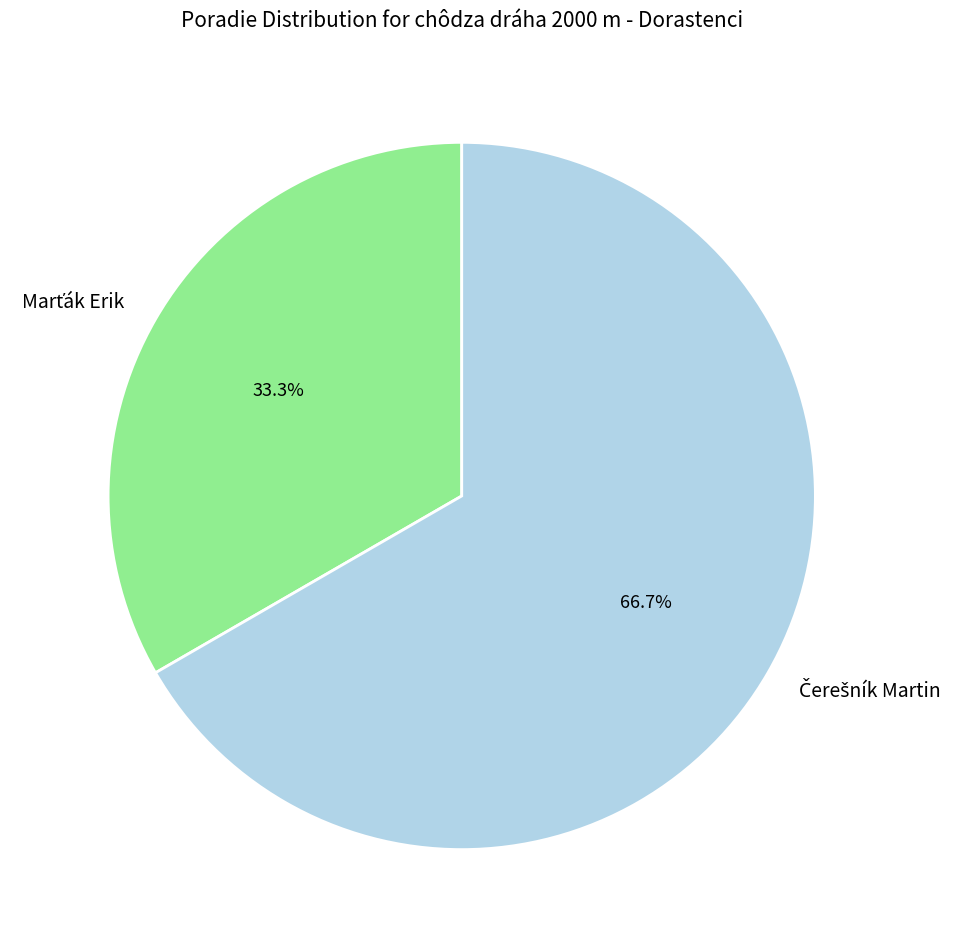

Does any single category account for the majority?

Yes